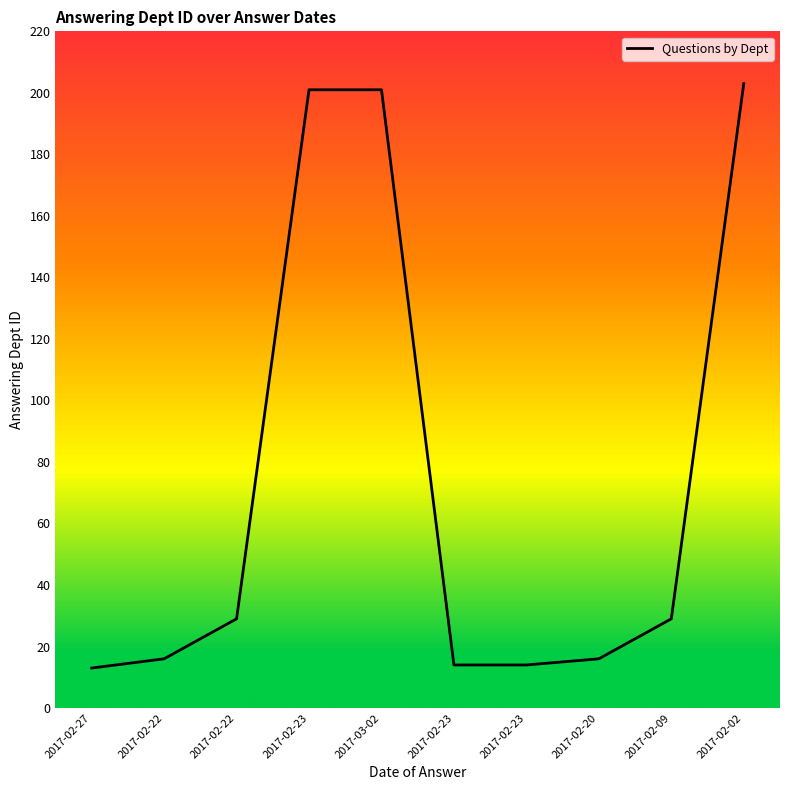

Which category has the highest value across all series?

2017-02-02